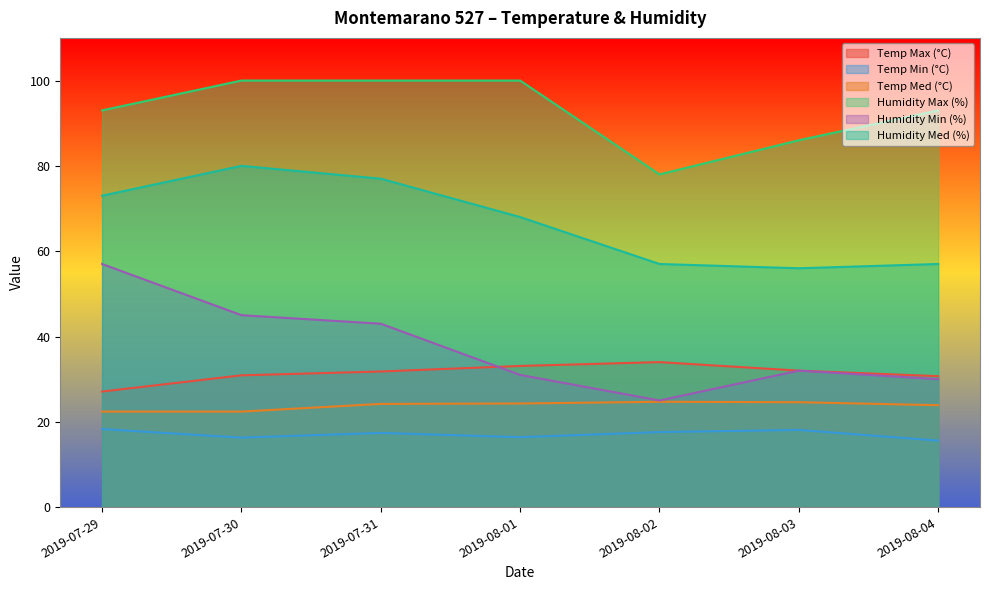

What is the label of the 7th point from the right?

2019-07-29